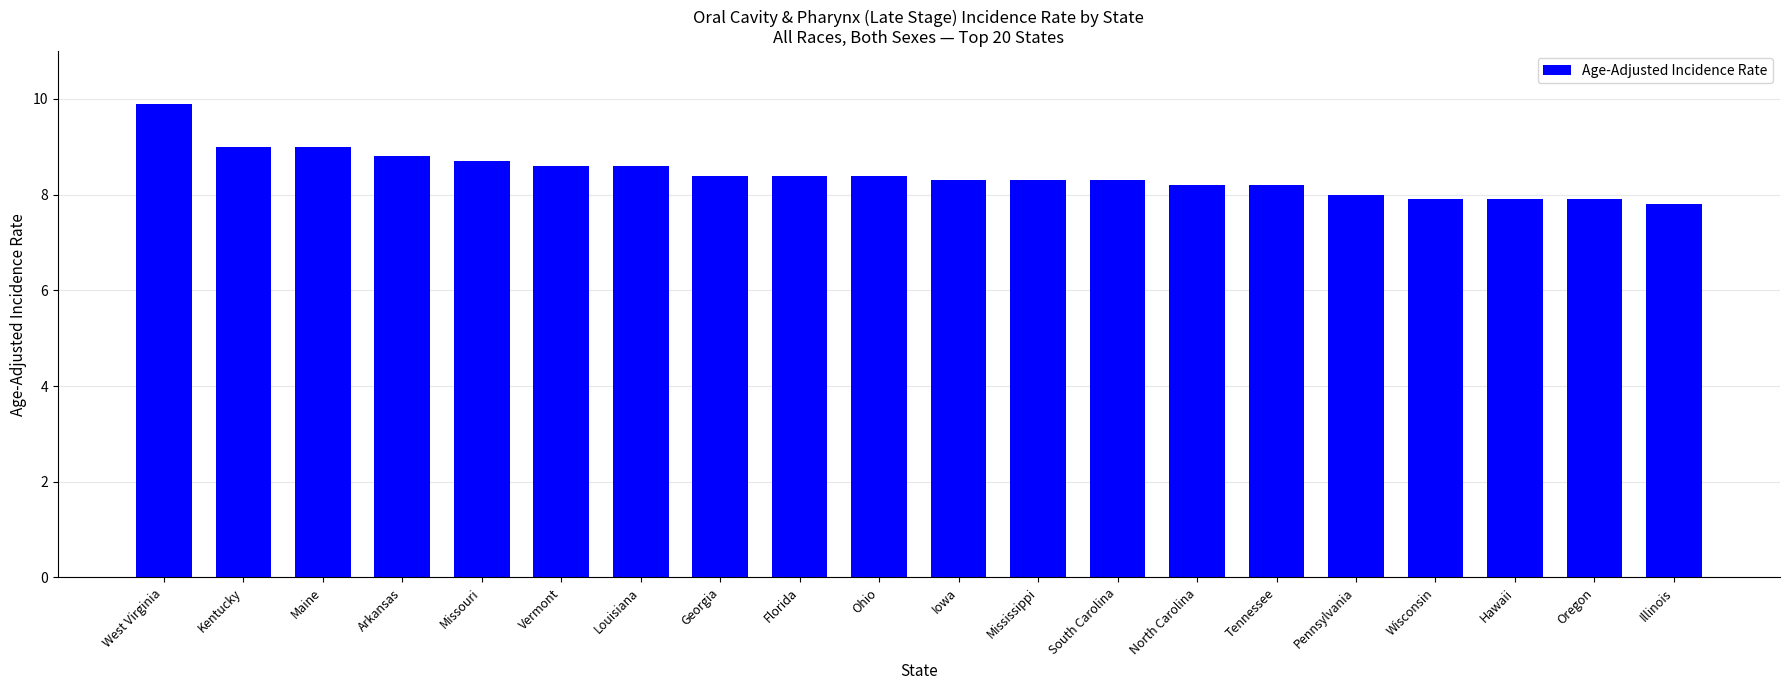

What is the difference between the maximum and minimum values?

2.1